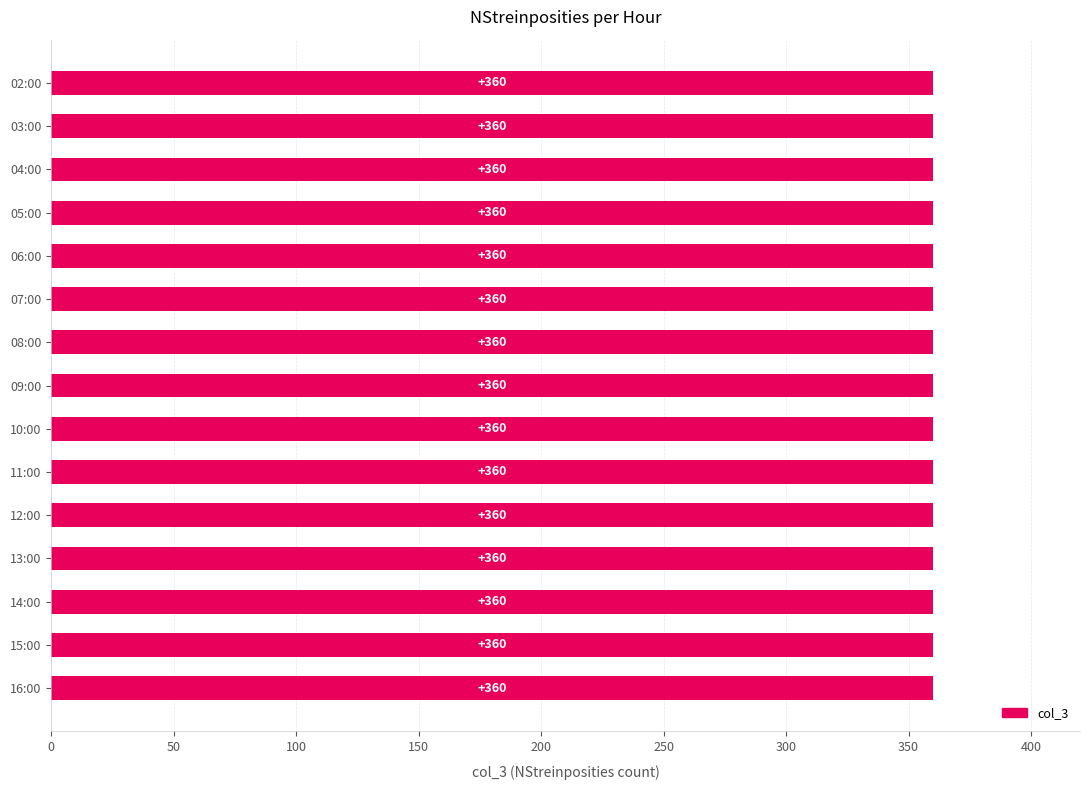

The value at 09:00 is 360. True or false?

True